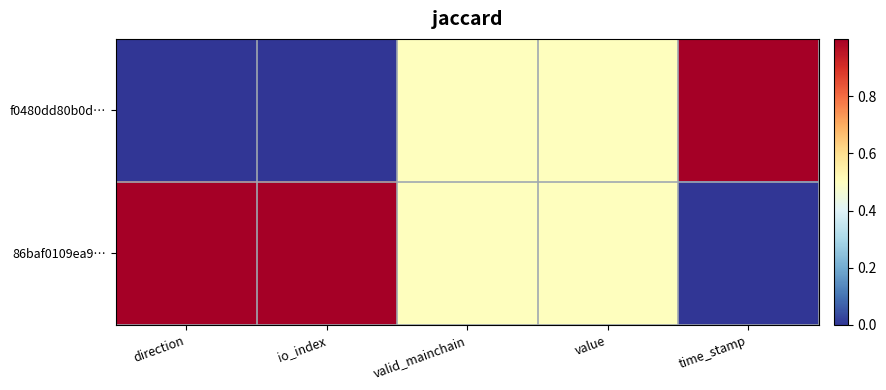

Which series has the largest range (max minus min)?

f0480dd80b0d…